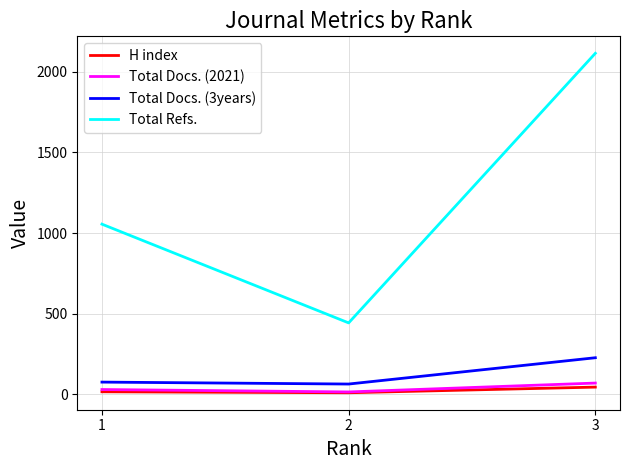

At which label does Total Refs. reach its minimum?

2